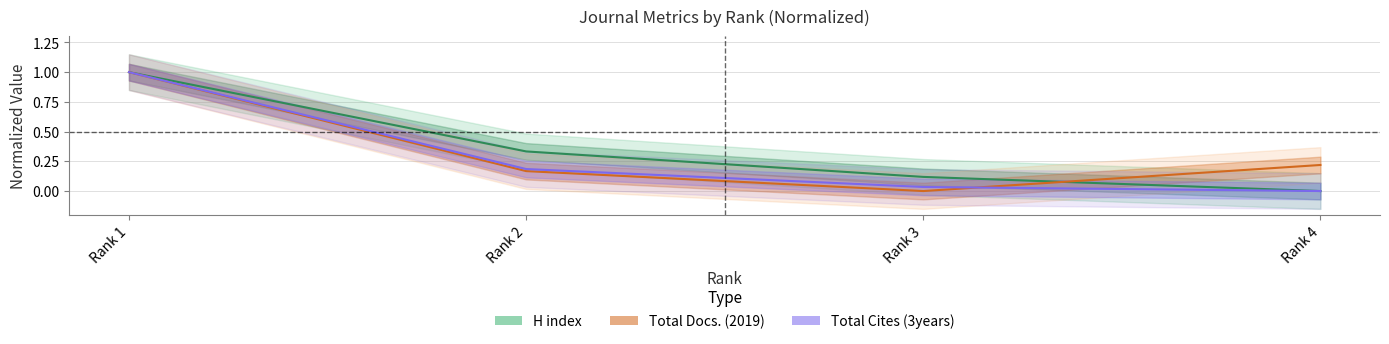

Reading left to right, transcribe all the data shown in this chart.

H index: 1.0	0.3	0.1	0.0
Total Docs. (2019): 1.0	0.2	0.0	0.2
Total Cites (3years): 1.0	0.2	0.0	0.0